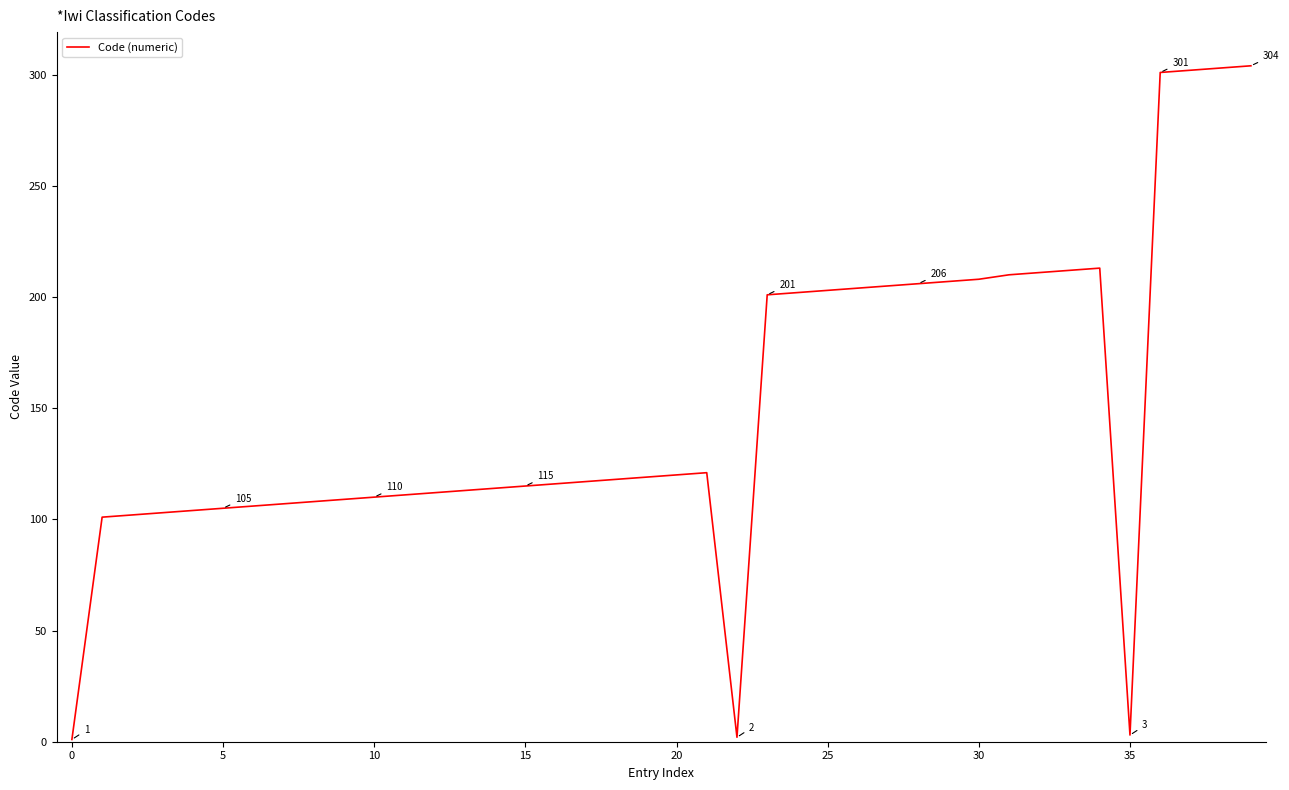

What is the greatest value displayed?

304